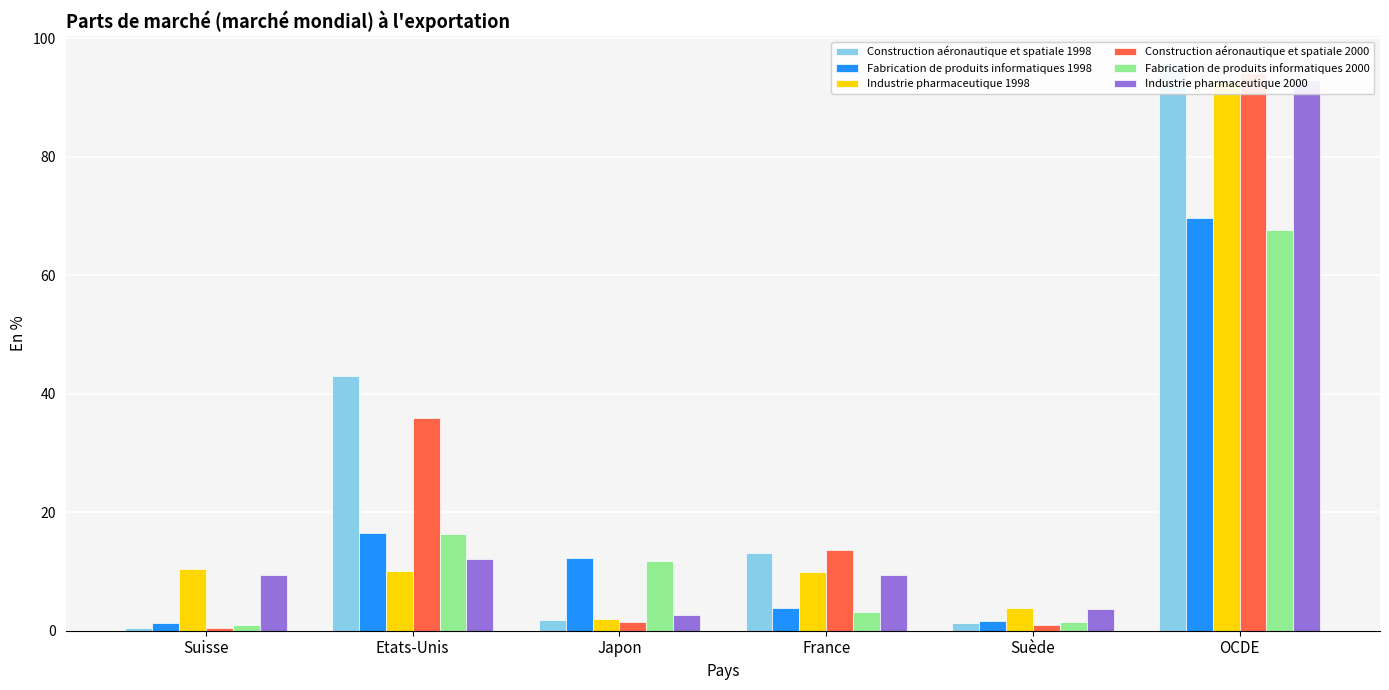

Is the value of Industrie pharmaceutique 1998 at OCDE greater than the value of Fabrication de produits informatiques 2000 at Suède?

Yes